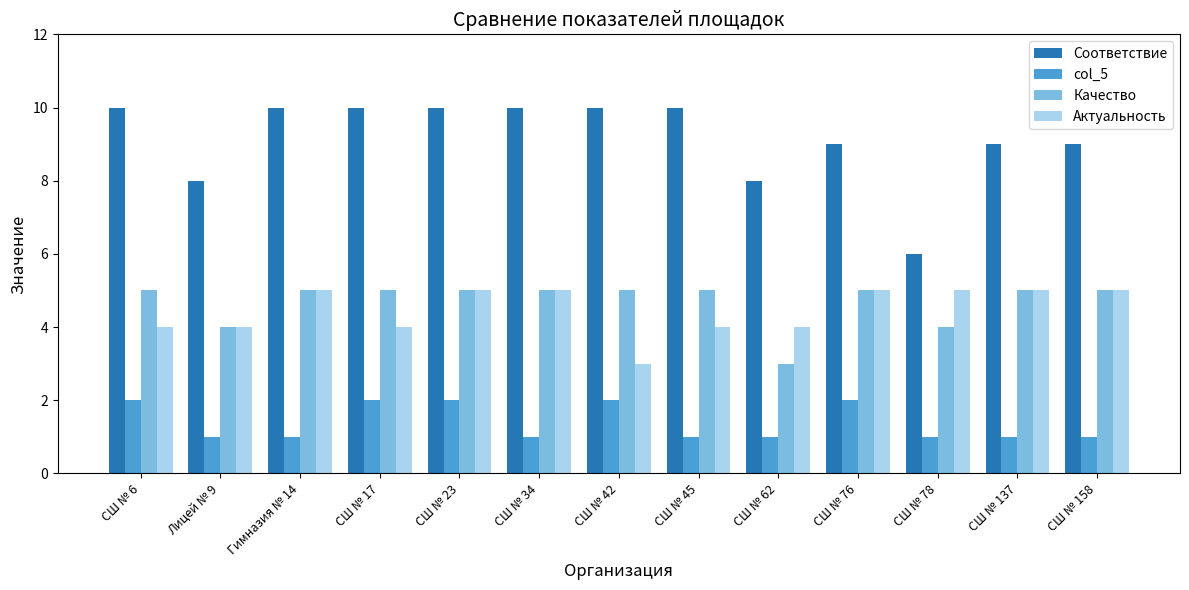

How many bars are there in total?

52